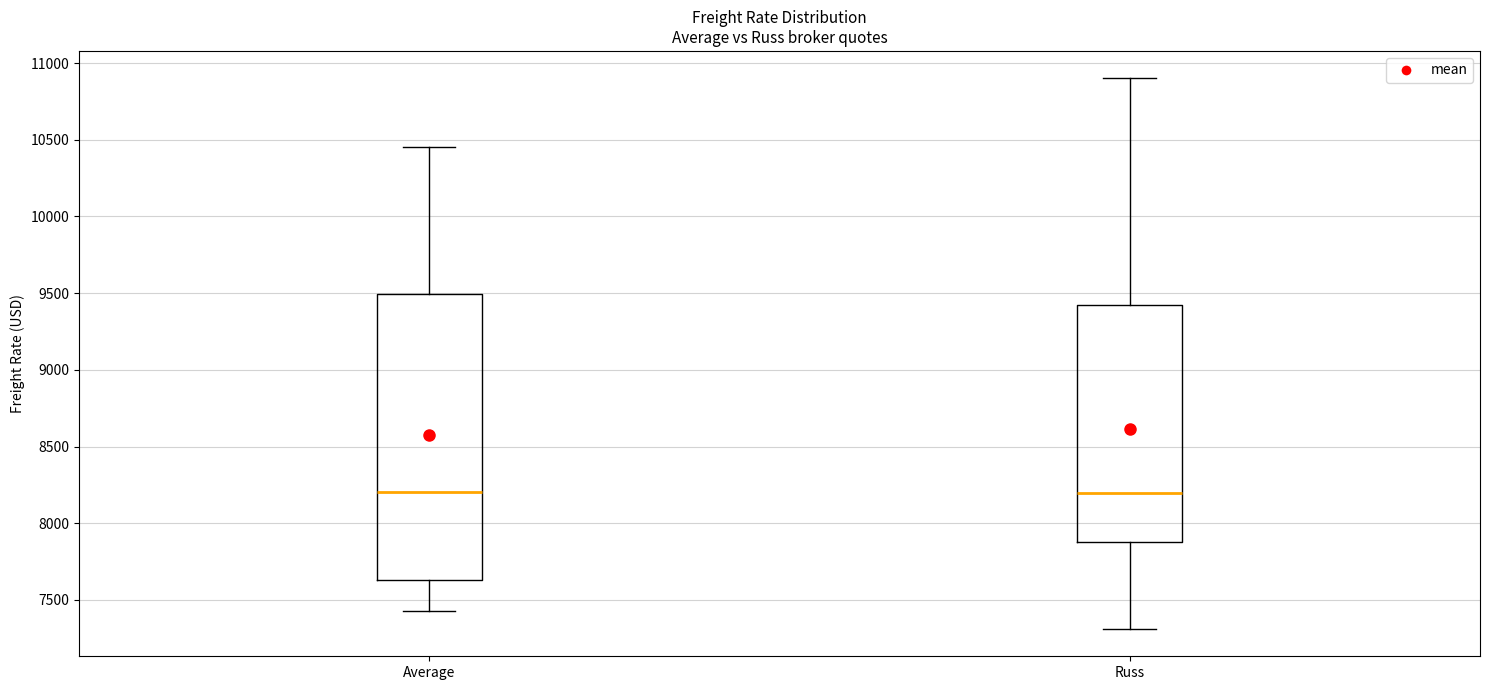

Reading left to right, transcribe this box plot: for each box, give where its median line is, the range the box spans, and where its two whiskers end, as read against the y-axis. The values are not printed on the chart, so give them approximately, as read against the axis.

Average: median 8200, box 7650 to 9500, whiskers 7450 to 10450
Russ: median 8200, box 7900 to 9450, whiskers 7300 to 10900